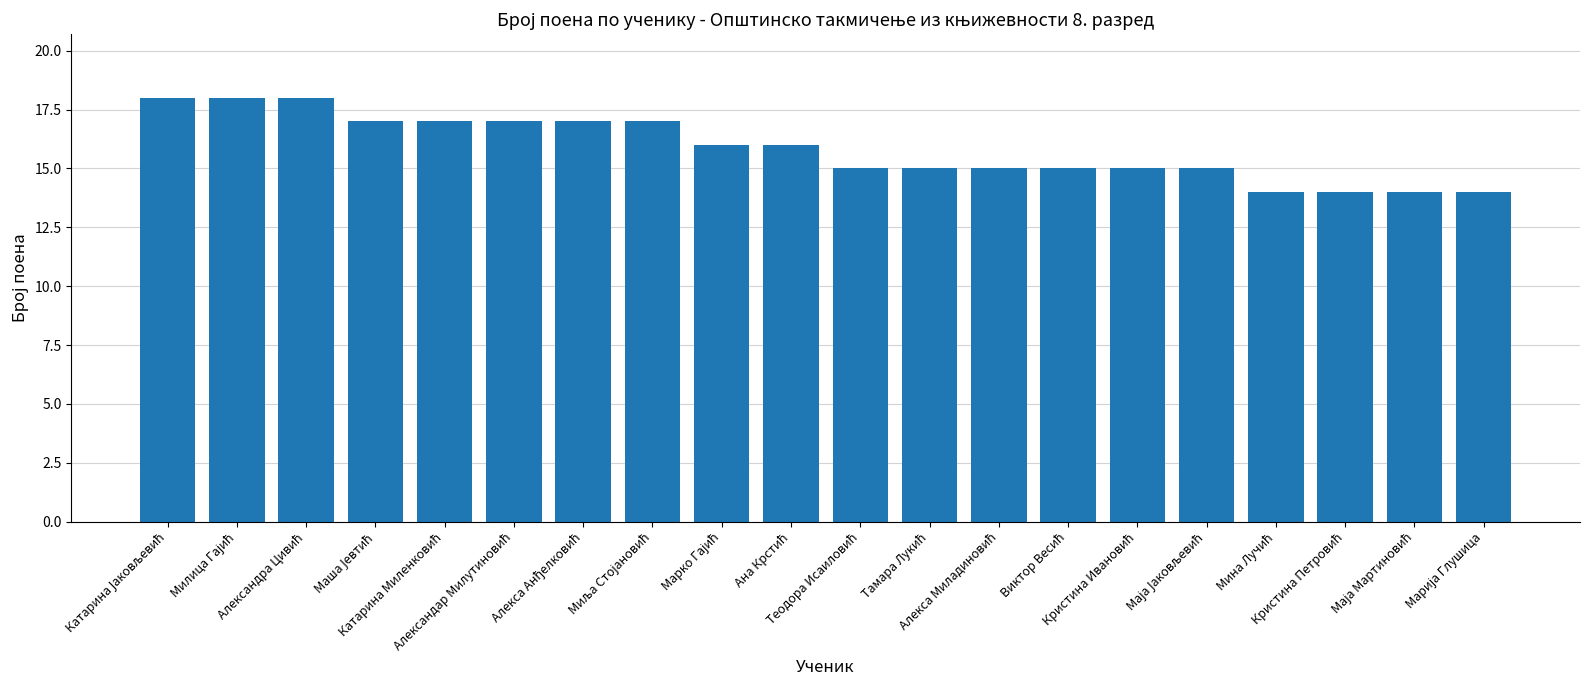

What is the greatest value displayed?

18